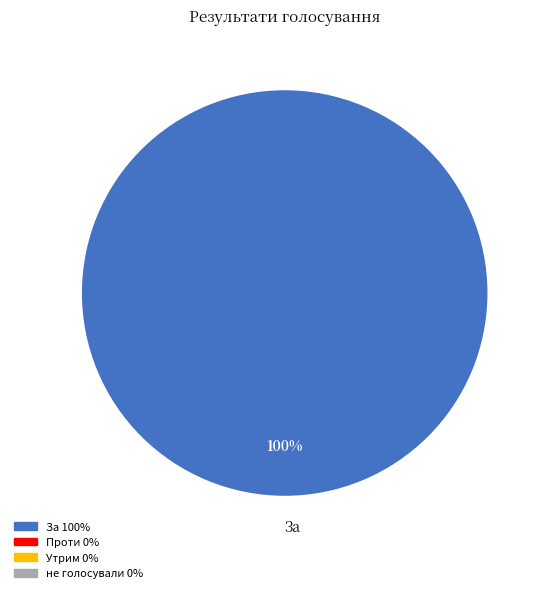

Is it true that За is 100% of the pie?

True